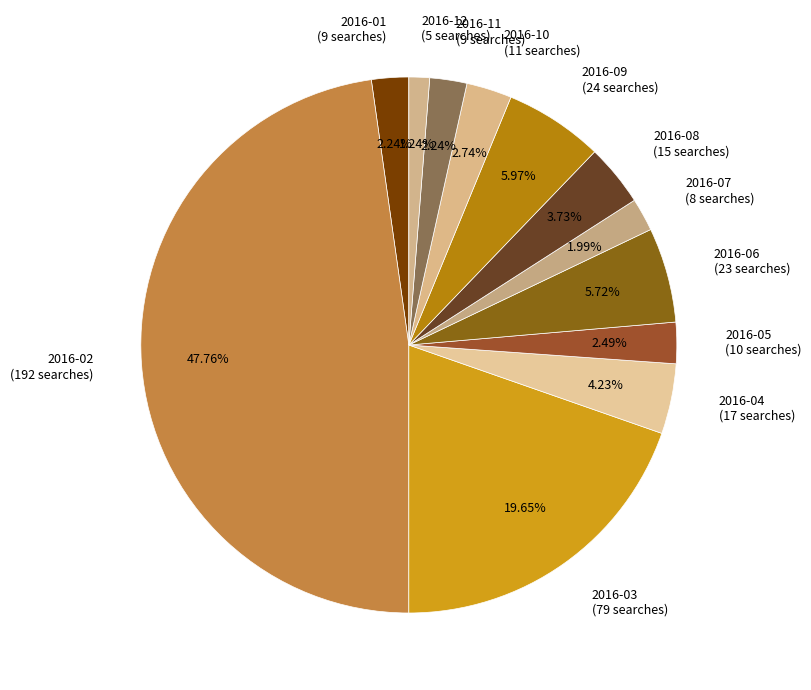

What is the total percentage of 2016-11 and 2016-05?

4.7%